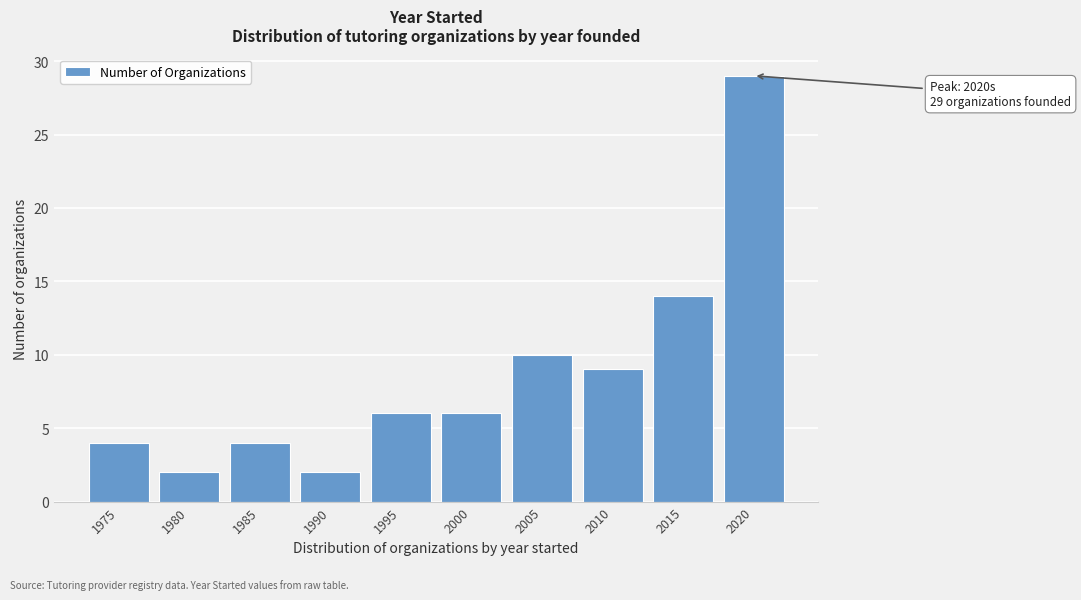

Reading left to right, list all the values displayed in this chart.

1975=4	1980=2	1985=4	1990=2	1995=6	2000=6	2005=10	2010=9	2015=14	2020=29